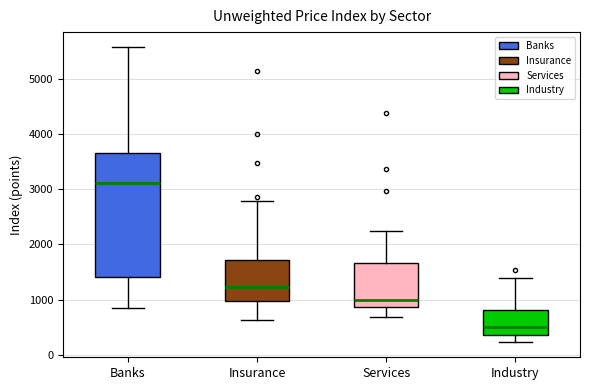

Which box is the tallest, from its lower edge to its upper edge?

Banks